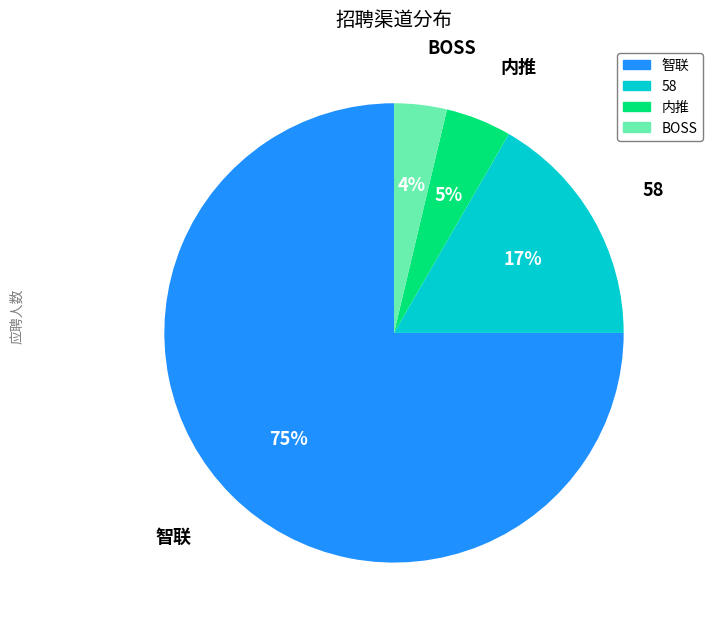

The BOSS slice represents 4% of the pie. True or false?

True